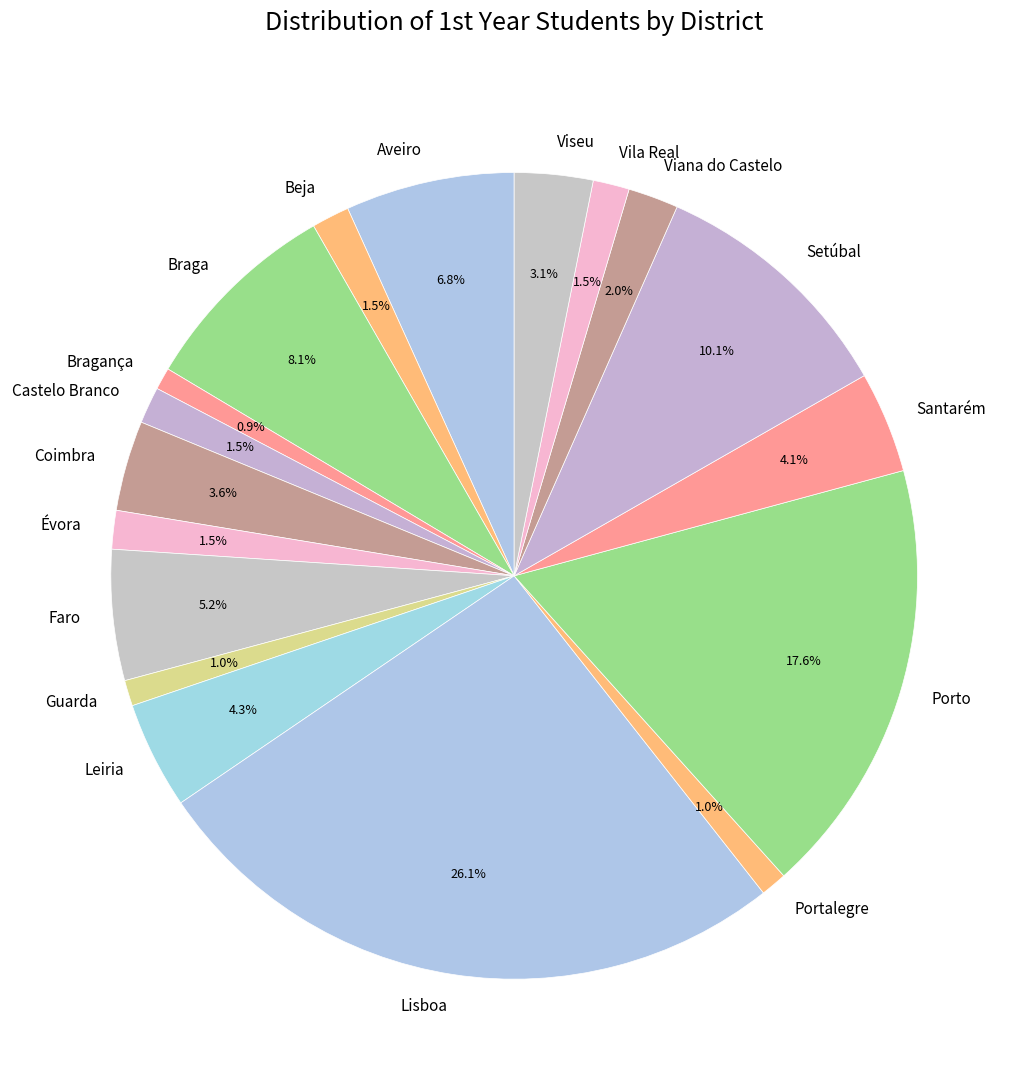

Combined, do Aveiro and Viseu account for over 50%?

No